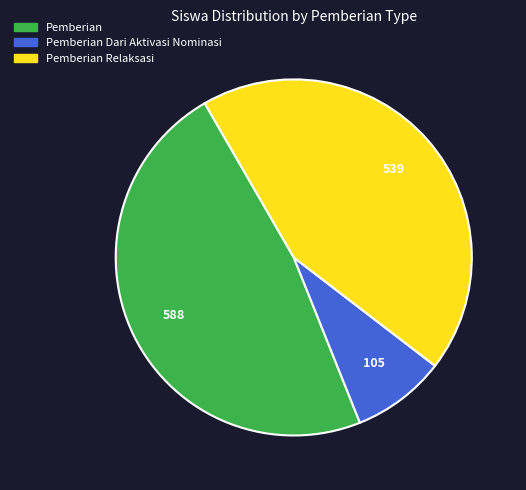

Is there any slice that represents more than half of the pie?

No